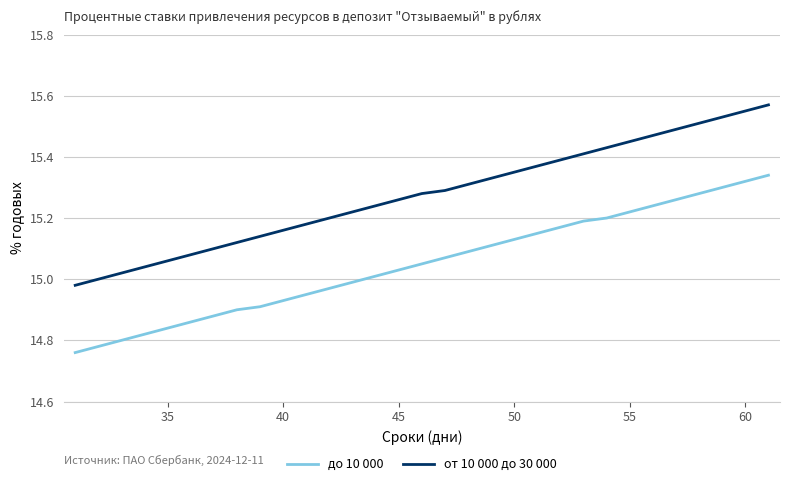

List the series in order of their peak value, highest first.

от 10 000 до 30 000, до 10 000